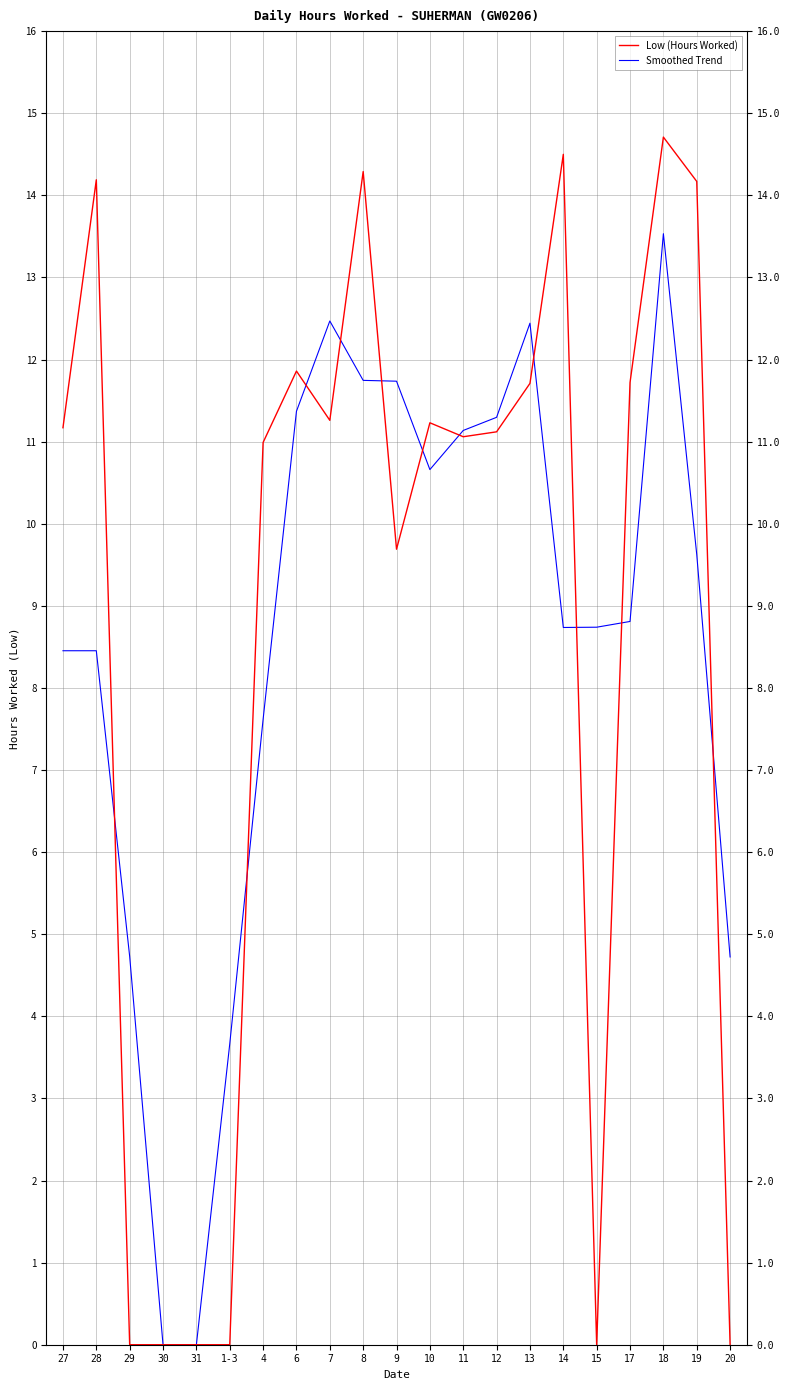

What is the value of the Low (Hours Worked) point at the 2nd from the left?

14.2